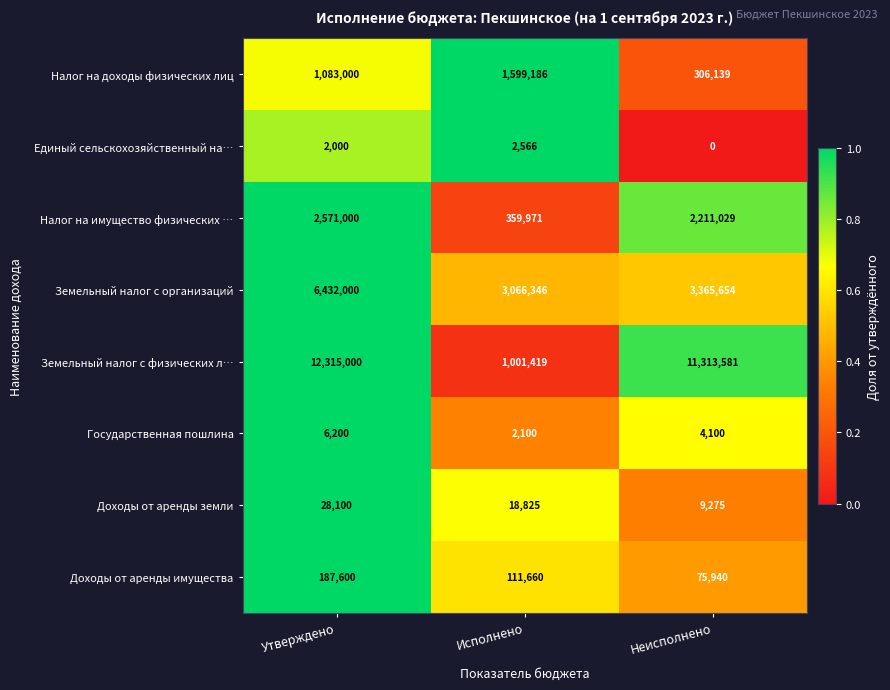

At which label is Доходы от аренды имущества closest to 131770?

Исполнено